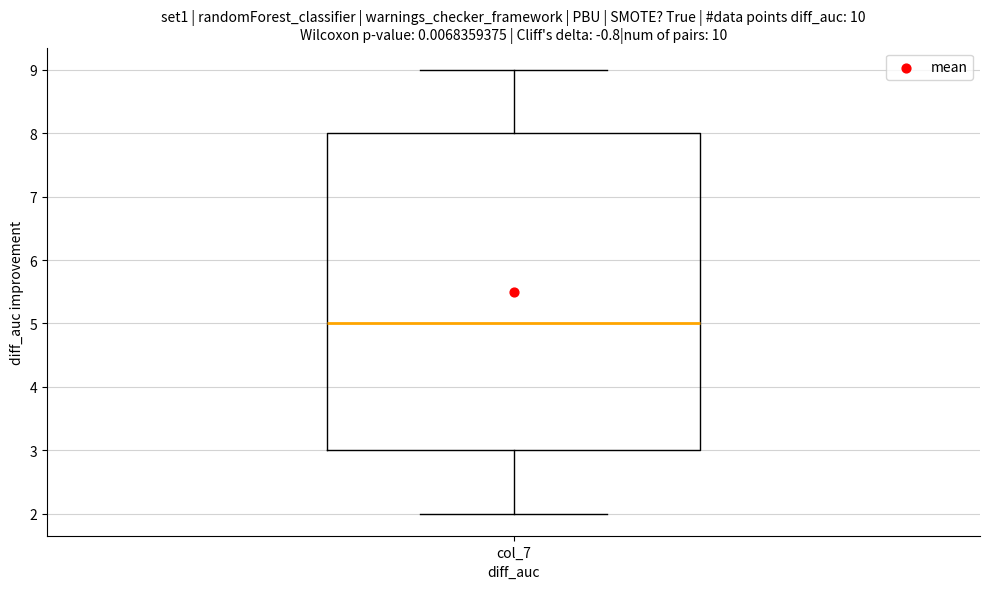

Where is the upper edge of the box for col_7 on the y-axis? The values are not printed on the chart, so give them approximately, as read against the axis.

8